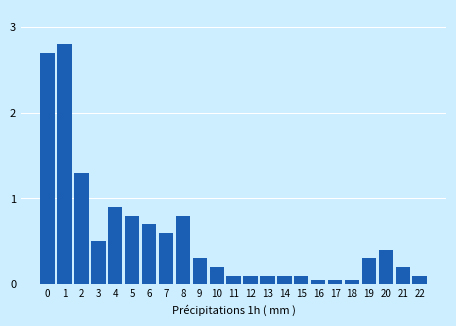

True or false: the data shows 0.3 at 10.

False